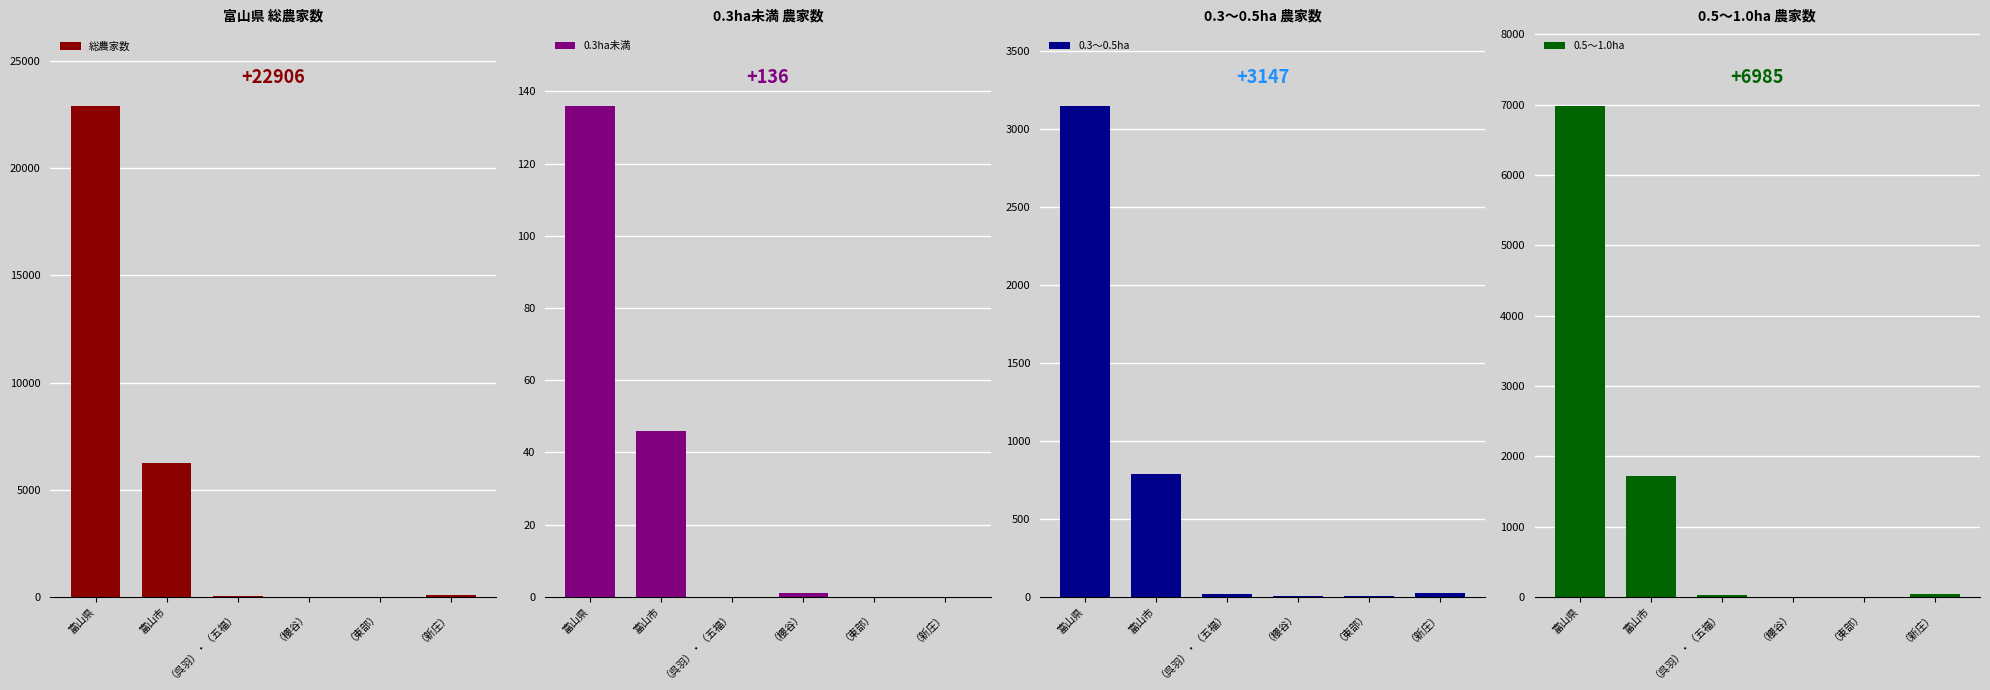

Count the number of data series in this chart.

4